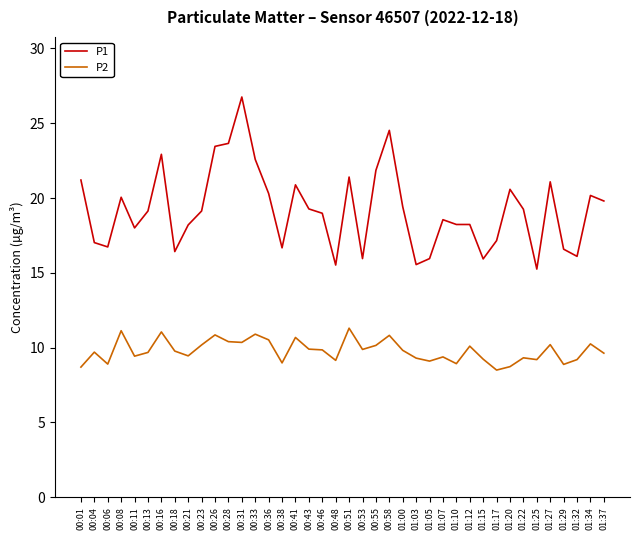

Which series has the widest spread of values?

P1